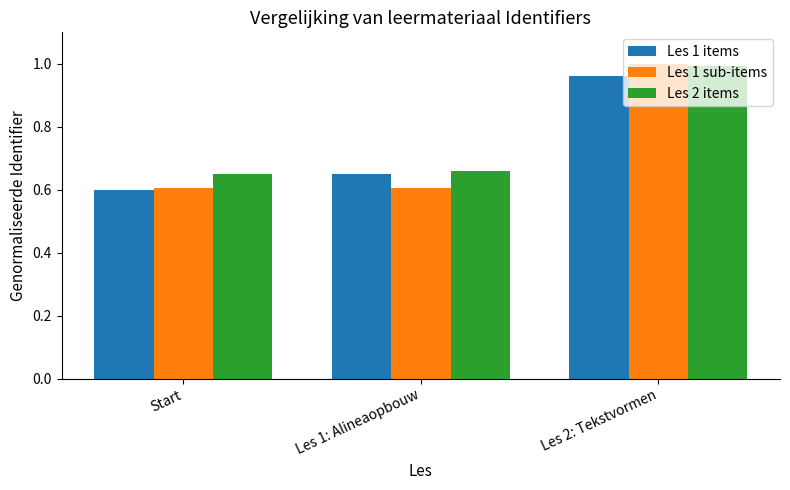

At which category is the sum across all series the highest?

Les 2: Tekstvormen